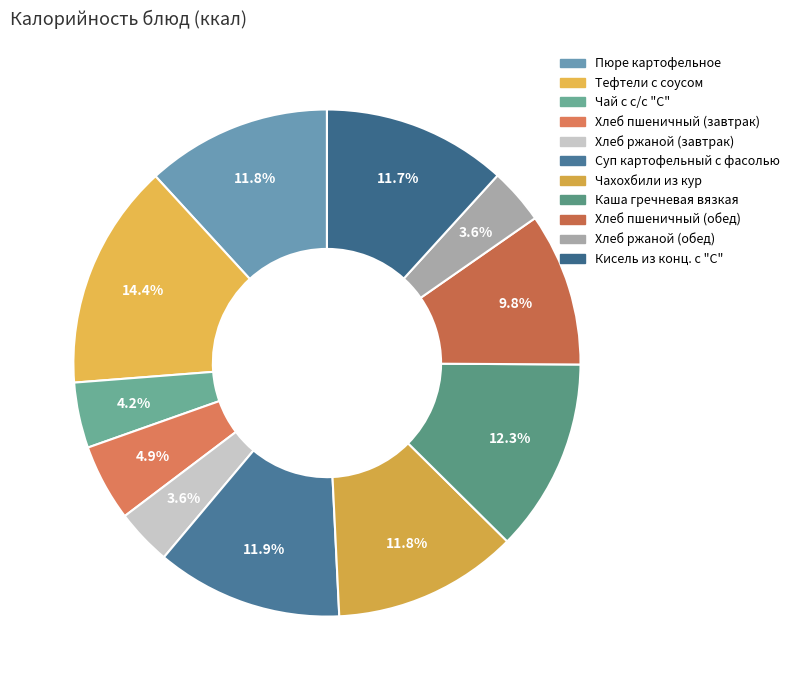

True or false: Каша гречневая вязкая accounts for 4% of the total.

False